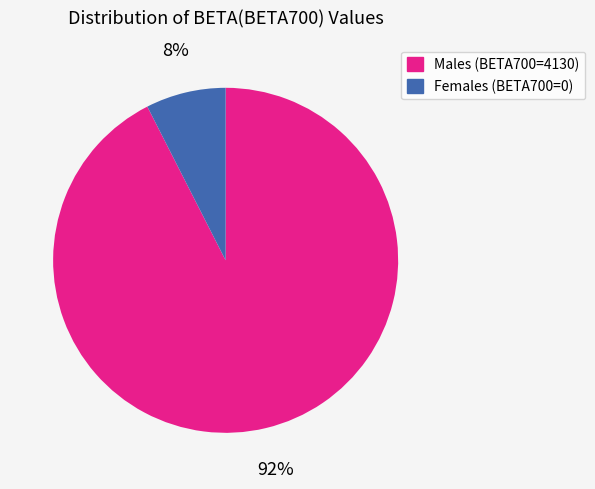

To the nearest percent, what is the average slice percentage?

50%